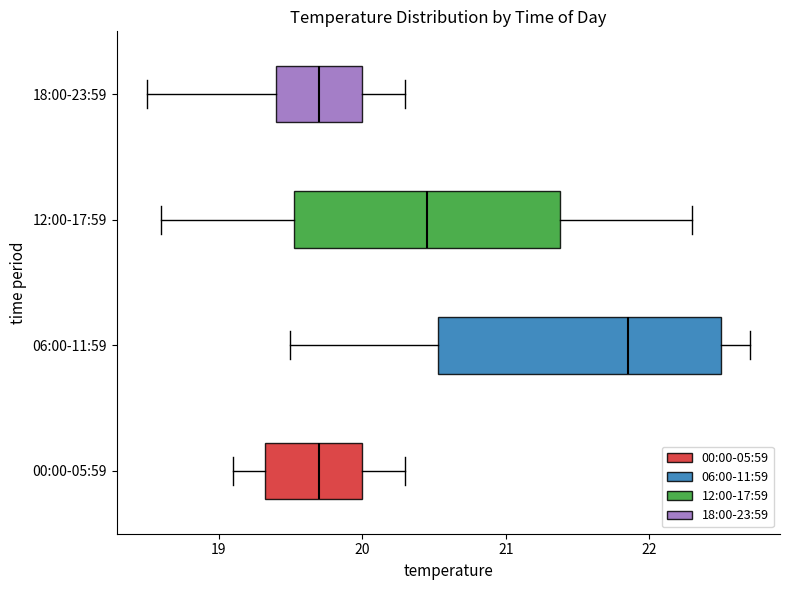

Reading bottom to top, transcribe this box plot: for each box, give where its median line is, the range the box spans, and where its two whiskers end, as read against the x-axis. The values are not printed on the chart, so give them approximately, as read against the axis.

00:00-05:59: median 19.7, box 19.3 to 20.0, whiskers 19.1 to 20.3
06:00-11:59: median 21.9, box 20.5 to 22.5, whiskers 19.5 to 22.7
12:00-17:59: median 20.5, box 19.5 to 21.4, whiskers 18.6 to 22.3
18:00-23:59: median 19.7, box 19.4 to 20.0, whiskers 18.5 to 20.3